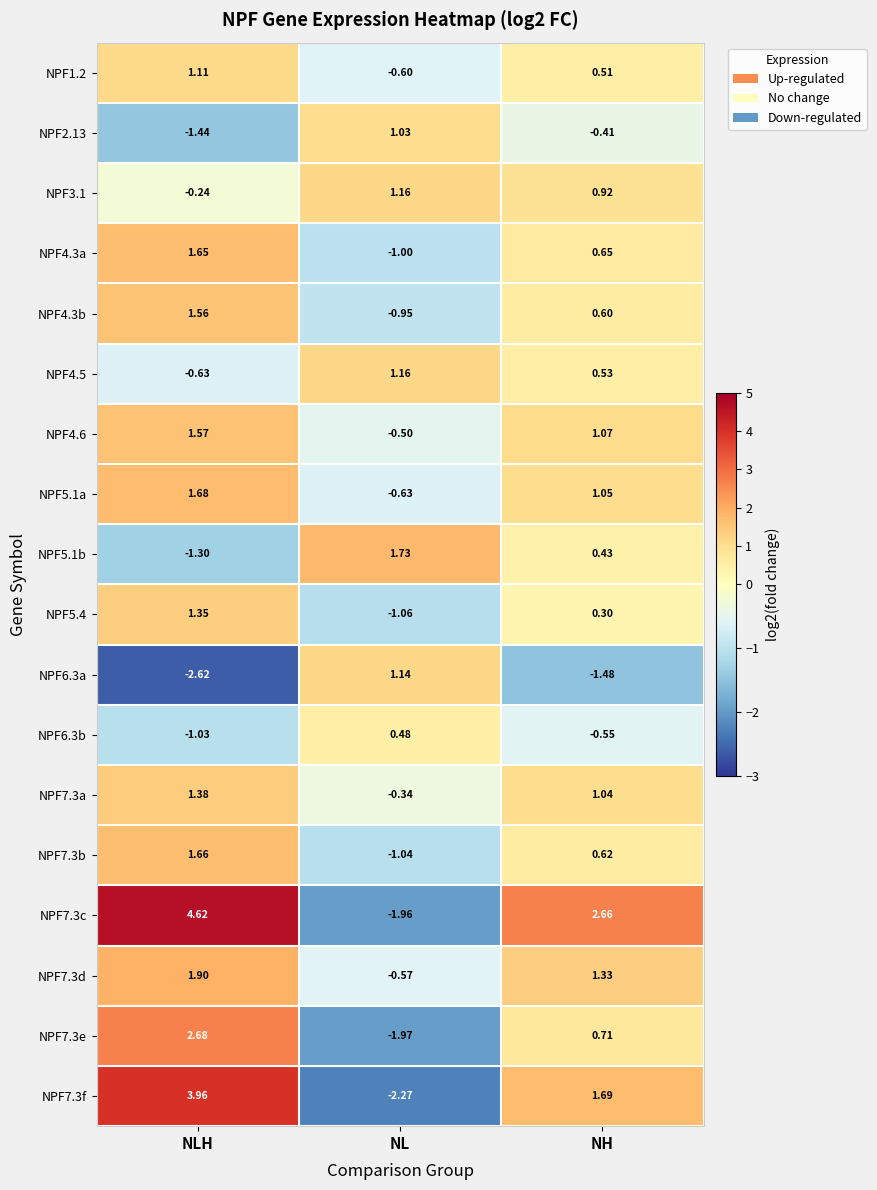

At which category is the sum across all series the highest?

NLH